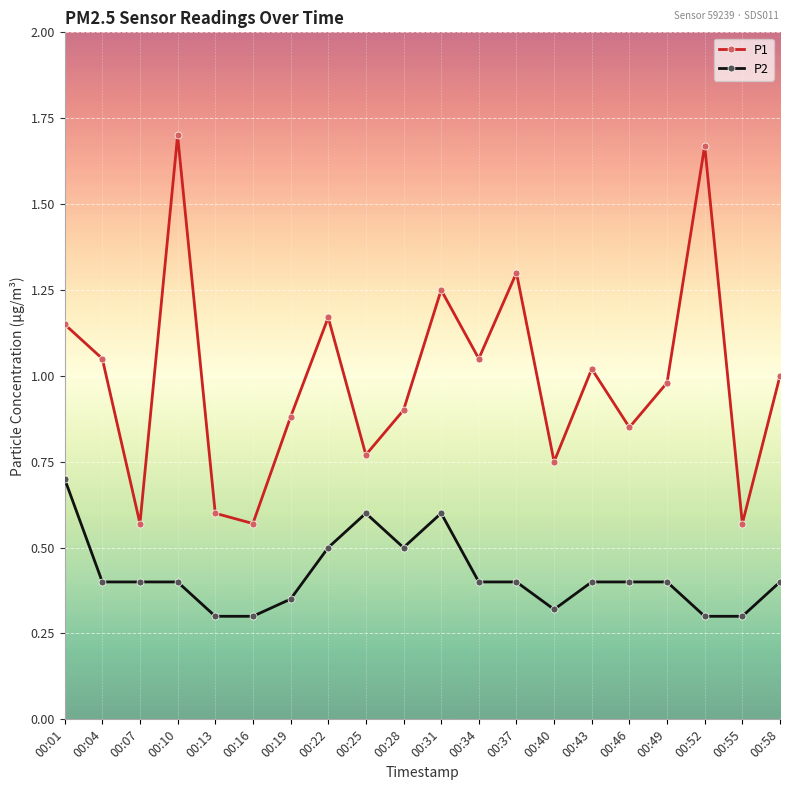

How many lines are shown in the chart?

2